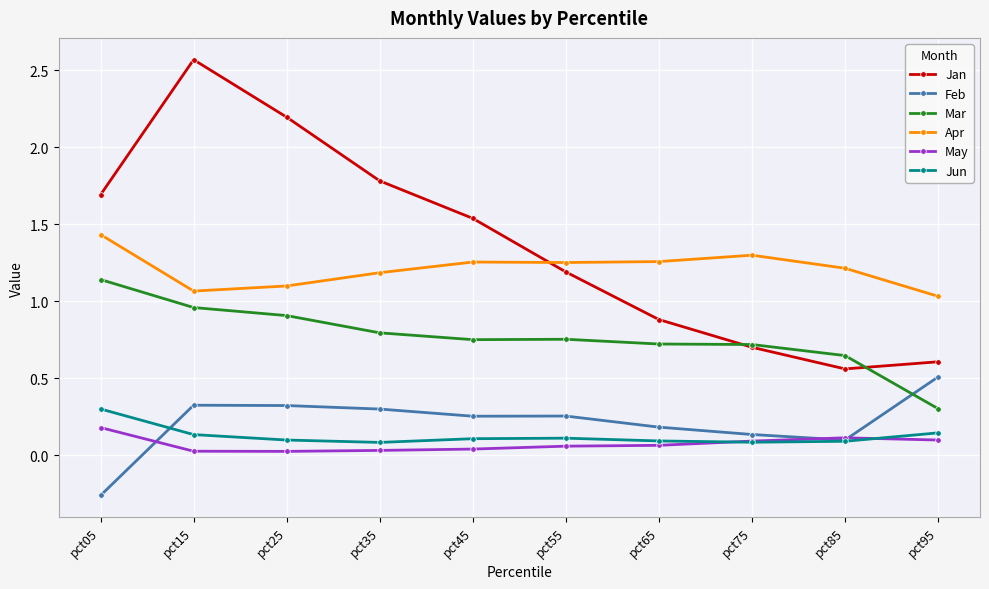

Is this an area chart (filled region under the line)?

No